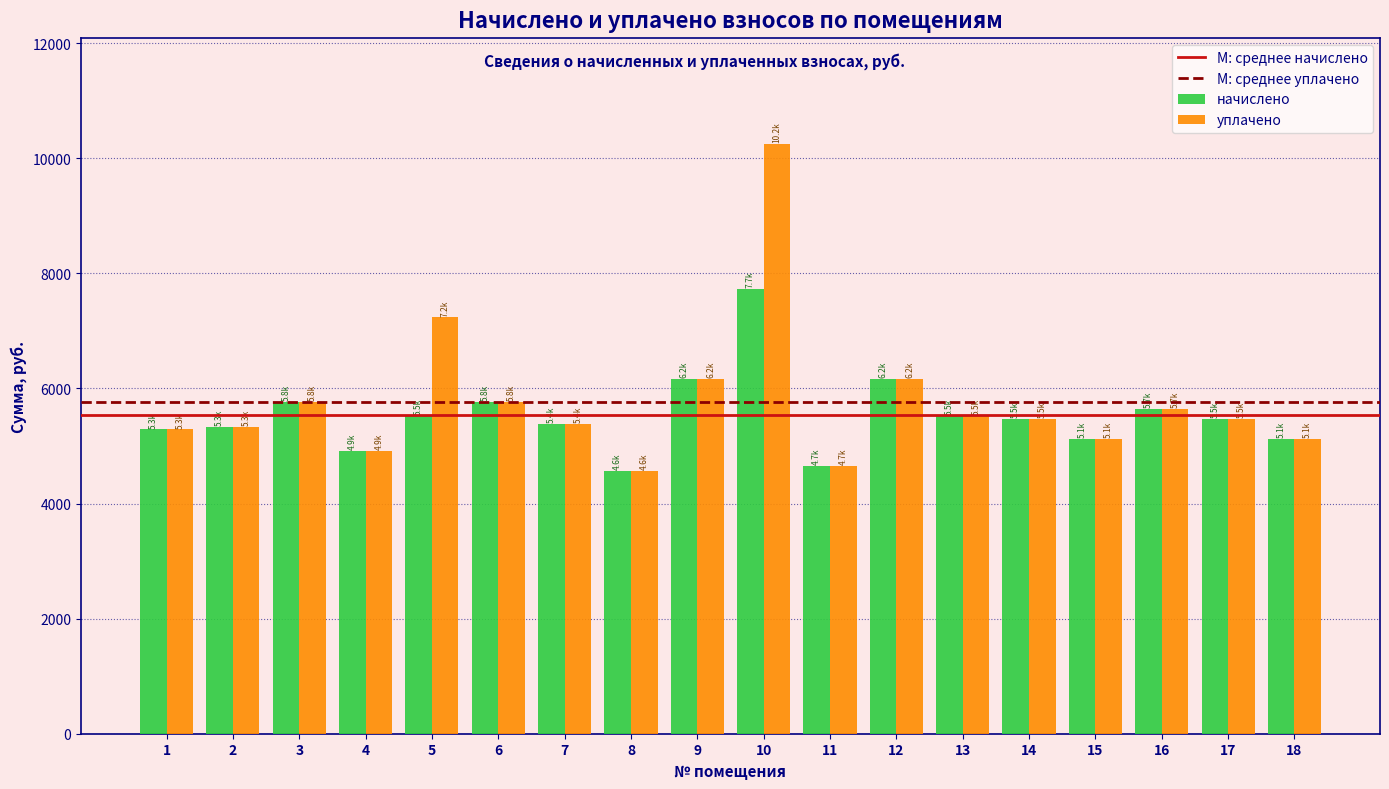

List the series in order of their peak value, lowest first.

начислено, уплачено